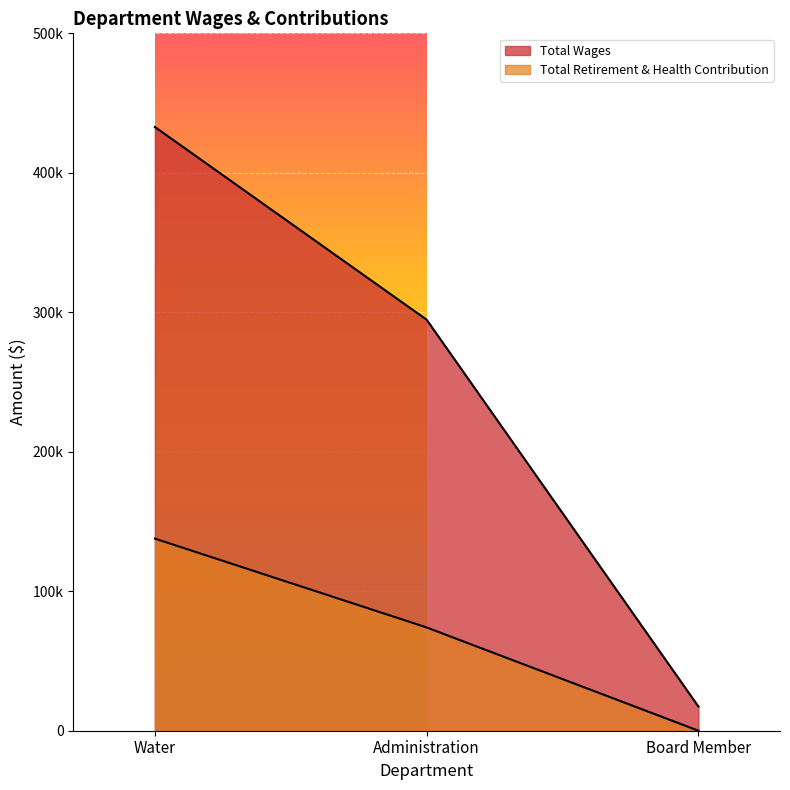

The Total Retirement & Health Contribution series shows 87860 at Water. True or false?

False